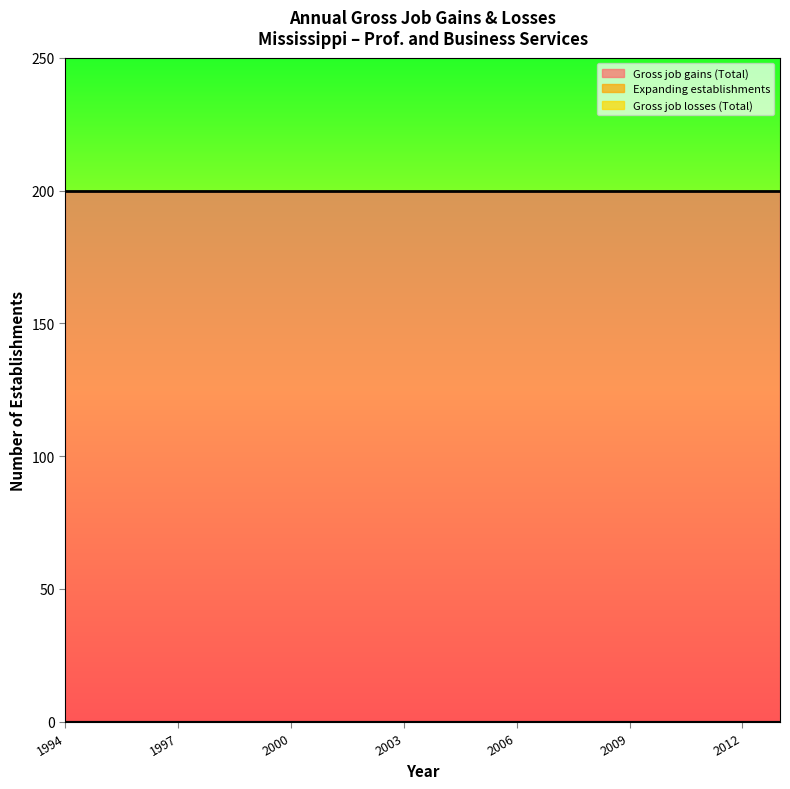

True or false: Expanding establishments has more than 1 points higher than both neighbors.

False